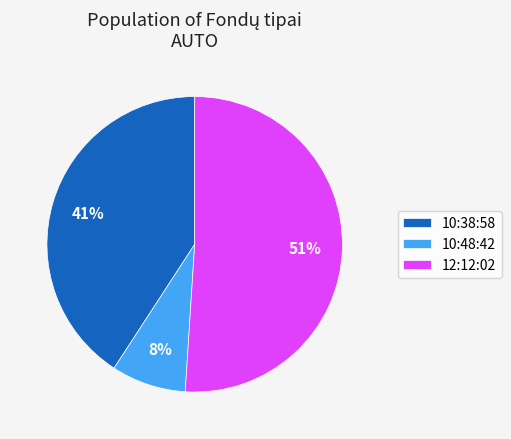

Is there any slice that represents more than half of the pie?

Yes